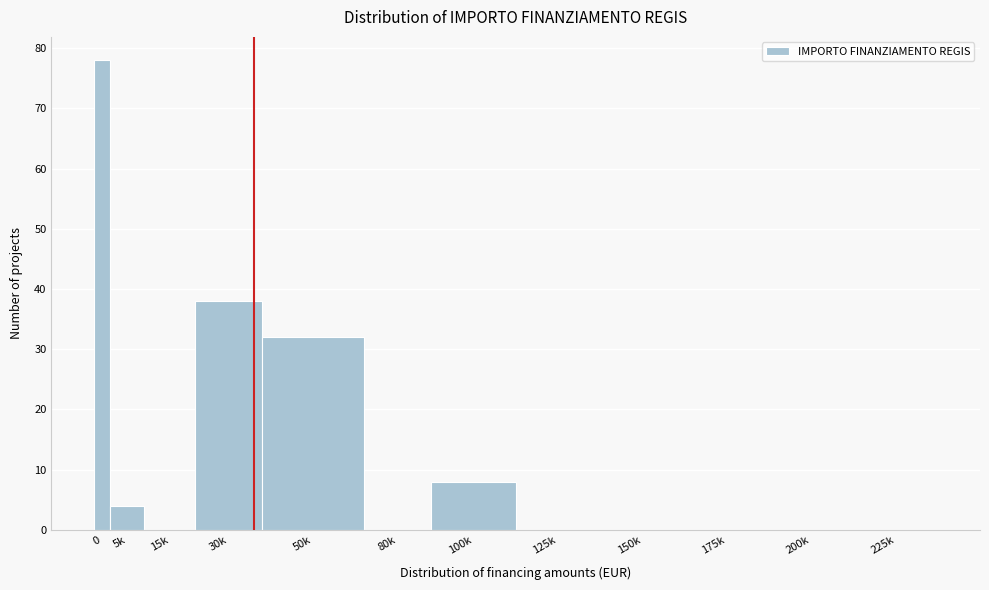

Reading left to right, what are all the values shown in this chart?

0=78	5k=4	15k=0	30k=38	50k=32	80k=0	100k=8	125k=0	150k=0	175k=0	200k=0	225k=0